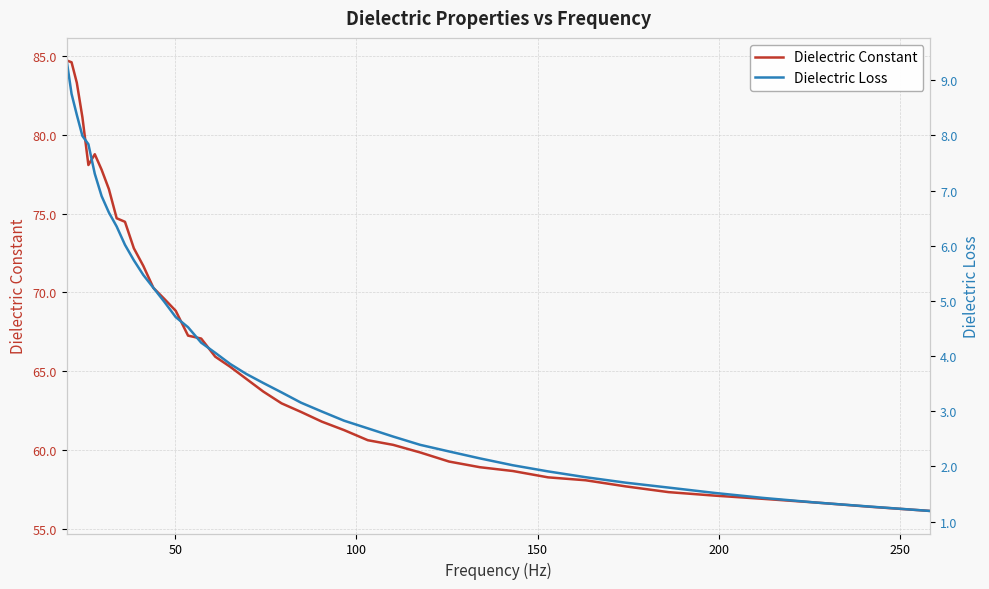

What is the average value of the Dielectric Loss series?

4.1